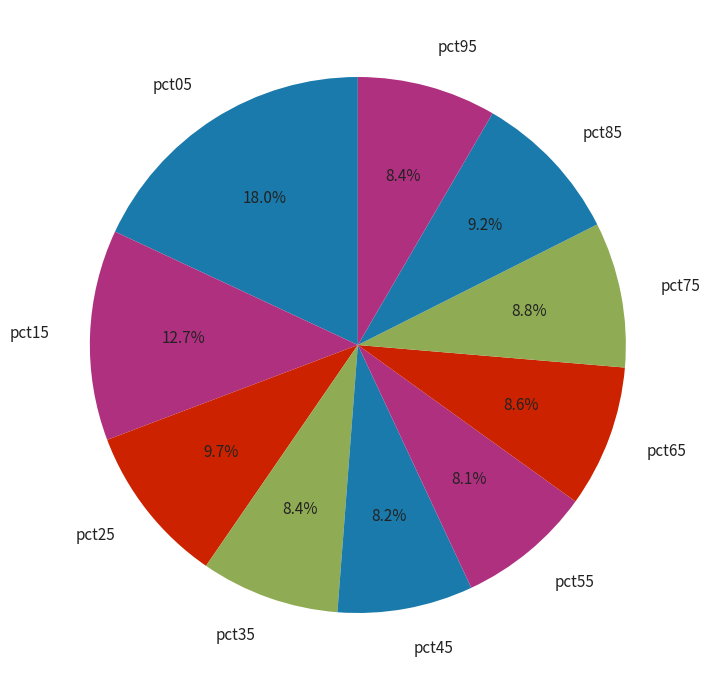

What percentage is NOT represented by pct55?

91.9%